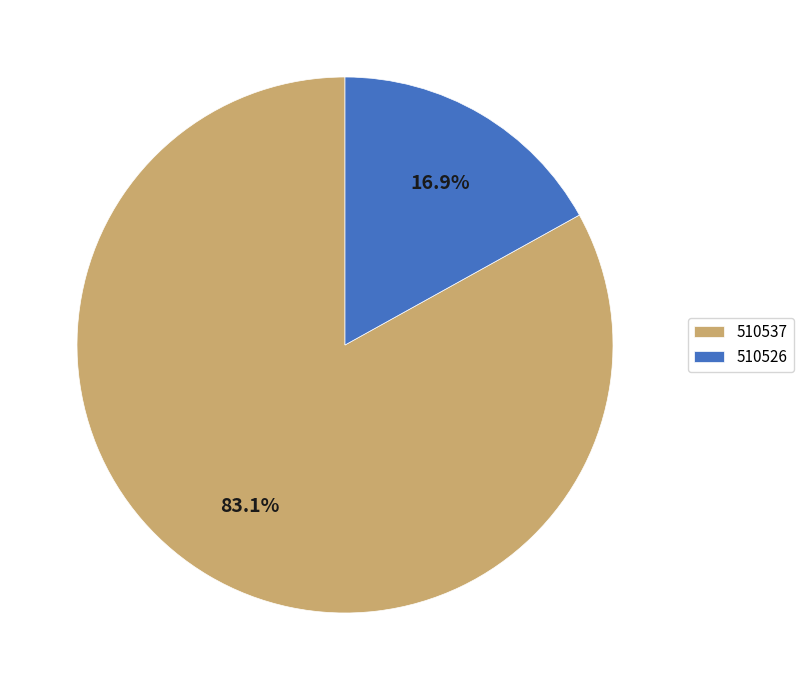

Rank the categories by value from highest to lowest.

510537, 510526